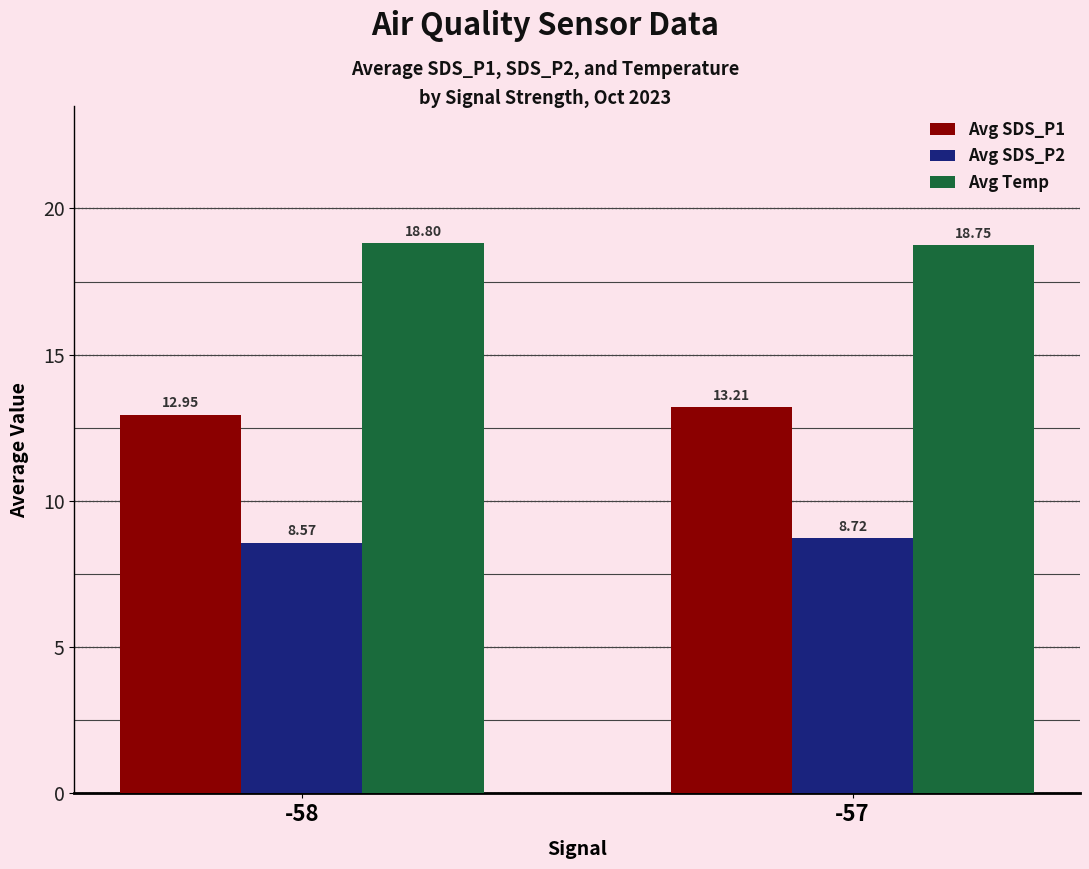

At how many categories does at least one series exceed 12?

2